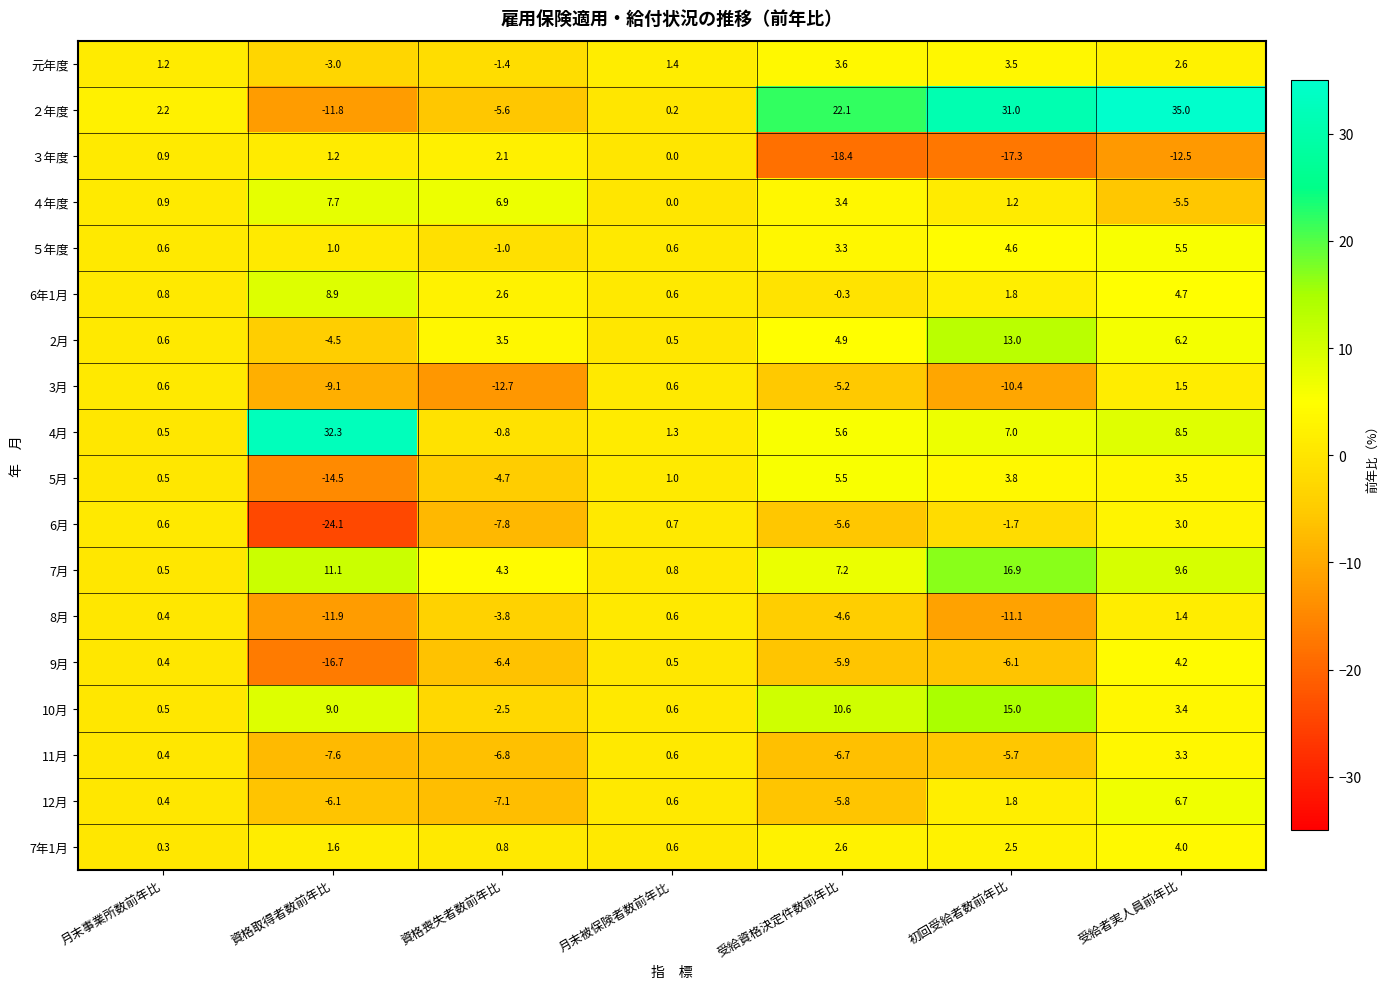

At which category does the chart reach its peak across all series?

受給者実人員前年比